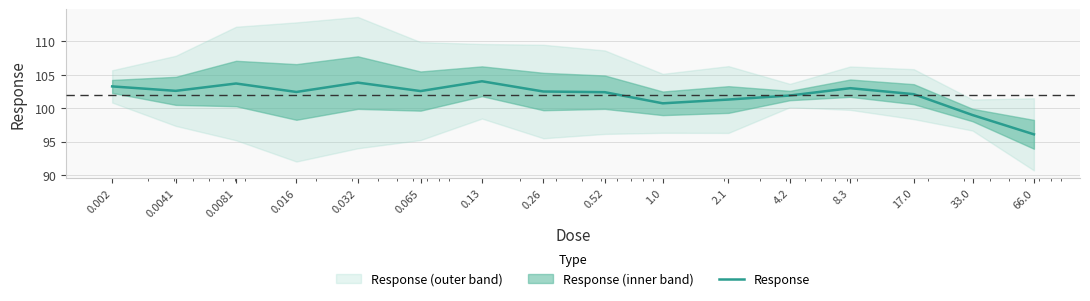

List the labels in order of value, smallest first.

66.0, 33.0, 1.0, 2.1, 4.2, 17.0, 0.52, 0.016, 0.26, 0.065, 0.0041, 8.3, 0.002, 0.0081, 0.032, 0.13